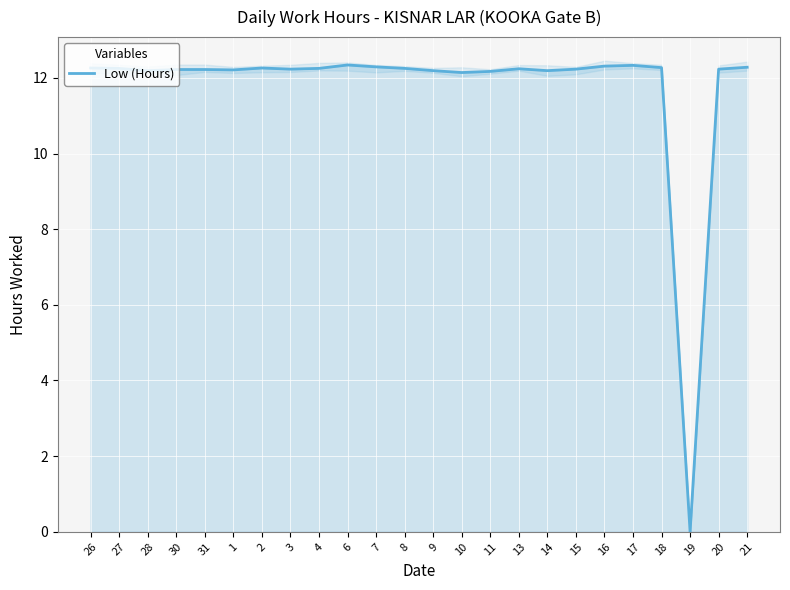

What position from the right is 11?

10